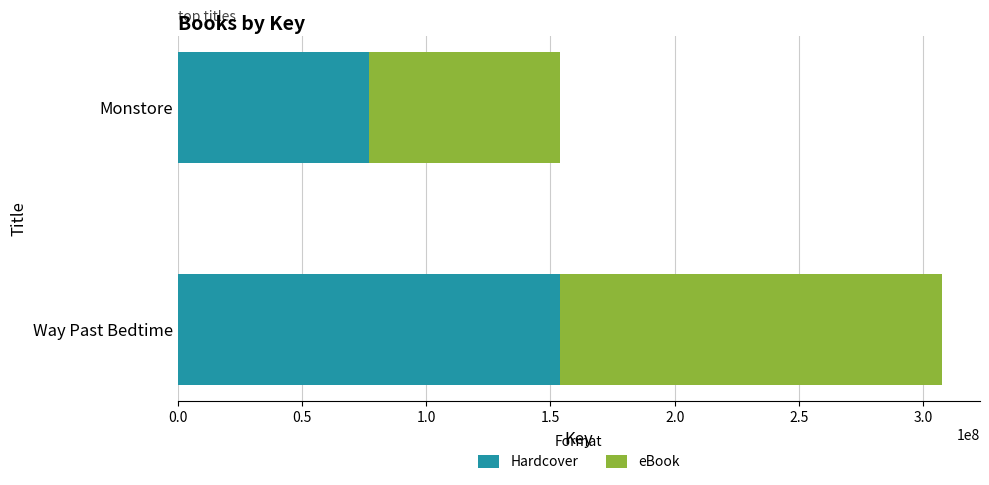

What is the minimum value for Hardcover?

76856215